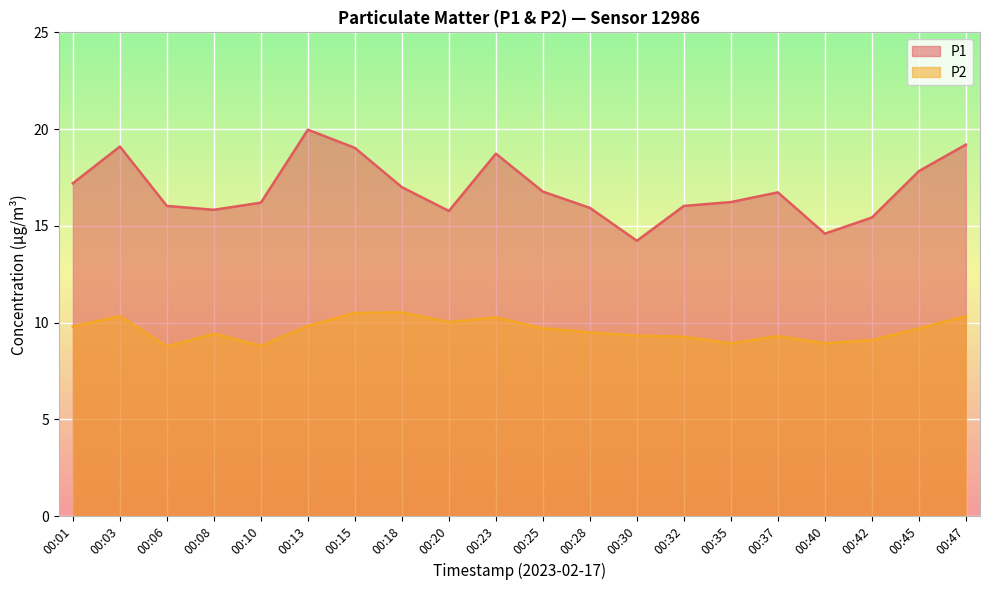

True or false: P1 and P2 cross at least once.

False